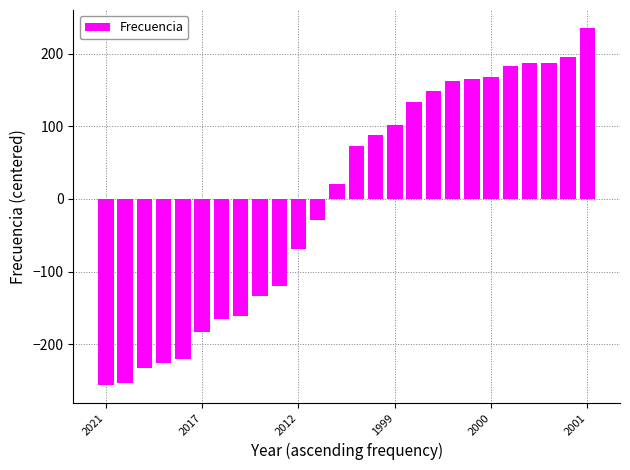

What is the difference between the maximum and minimum values?

492.0